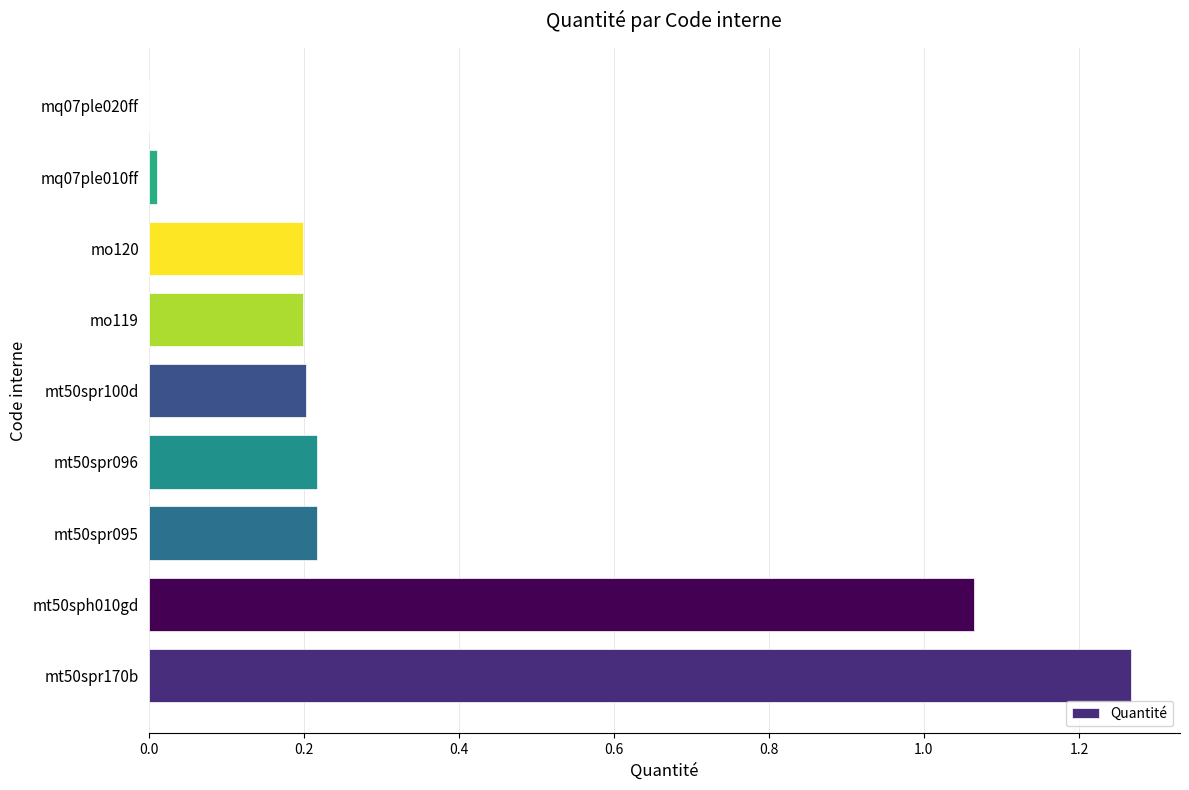

The chart shows a value of 0.4 at mt50spr100d. True or false?

False